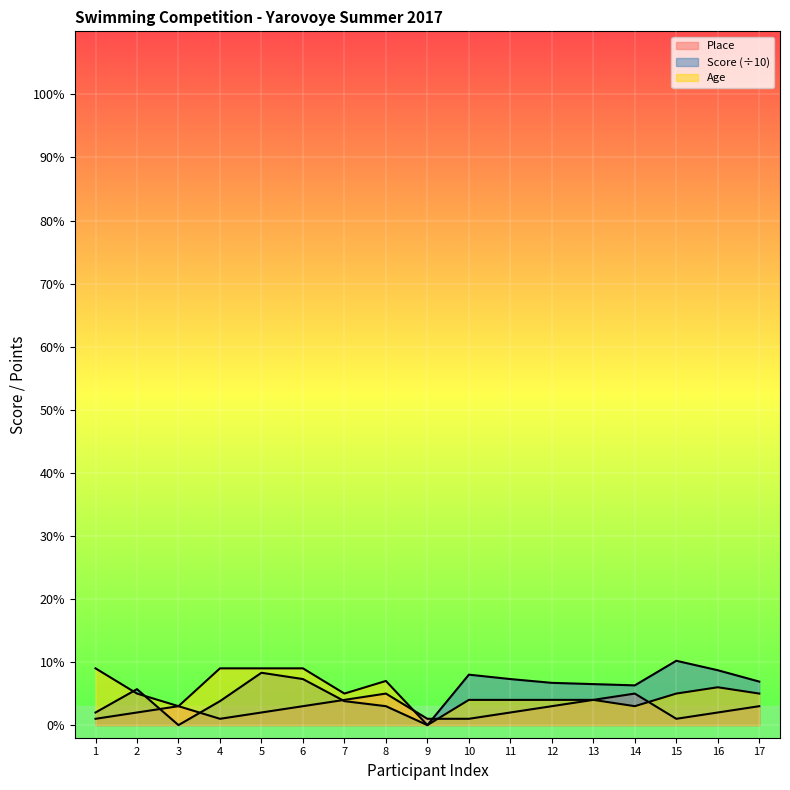

Rank the series by their maximum value, from highest to lowest.

Score, Age, Place